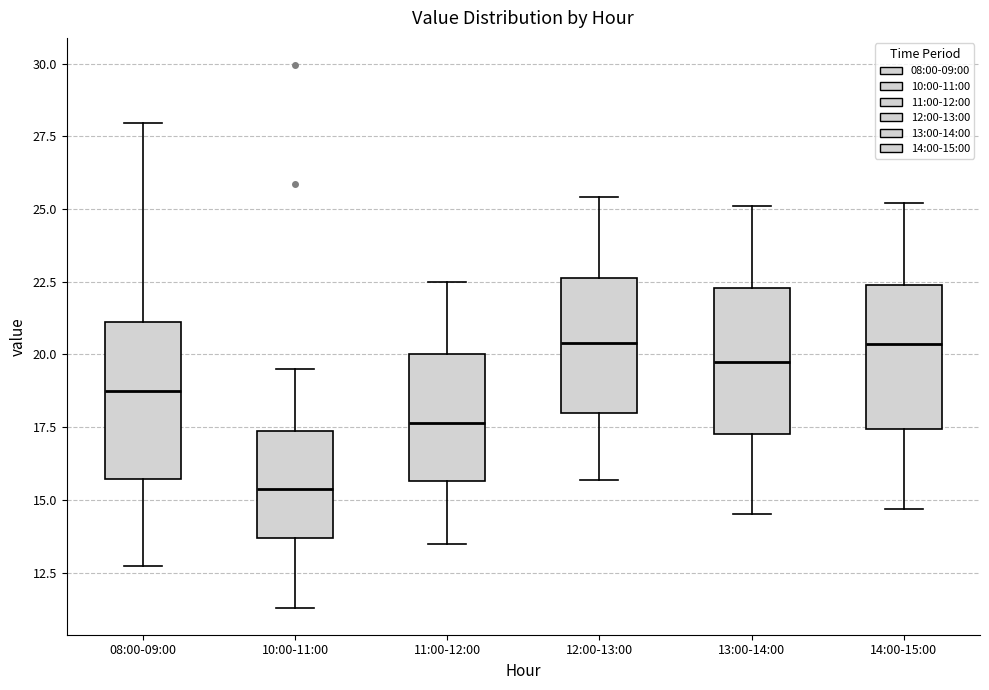

Where does the lower whisker of the box for 14:00-15:00 end on the y-axis? The values are not printed on the chart, so give them approximately, as read against the axis.

14.5